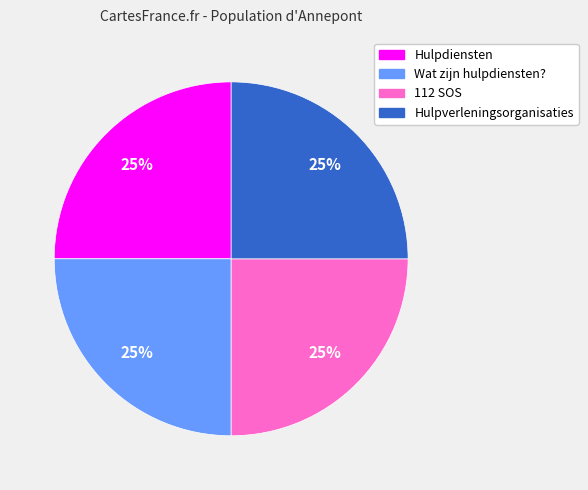

True or false: Hulpdiensten accounts for 25% of the total.

True